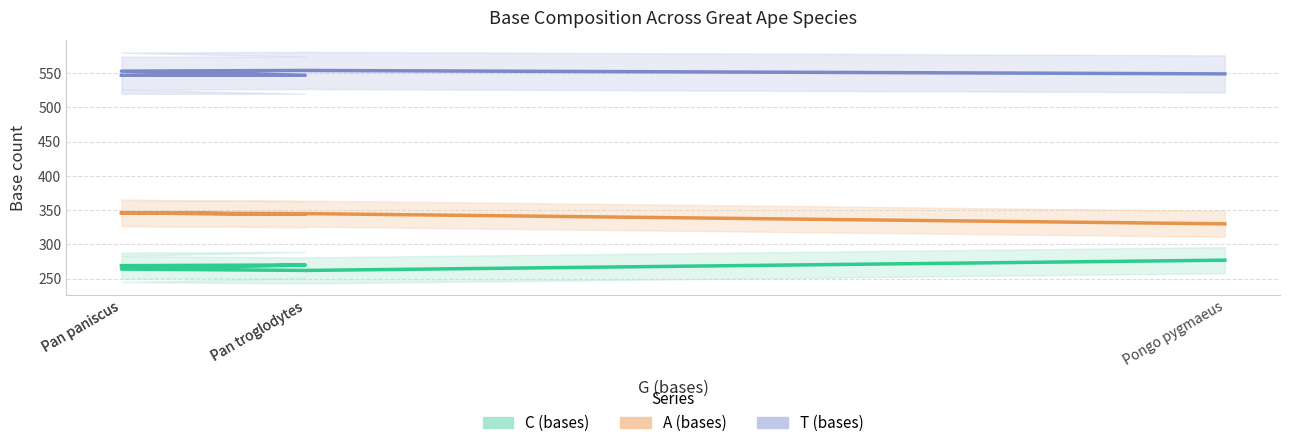

The A (bases) series shows 151 at Pan paniscus. True or false?

False